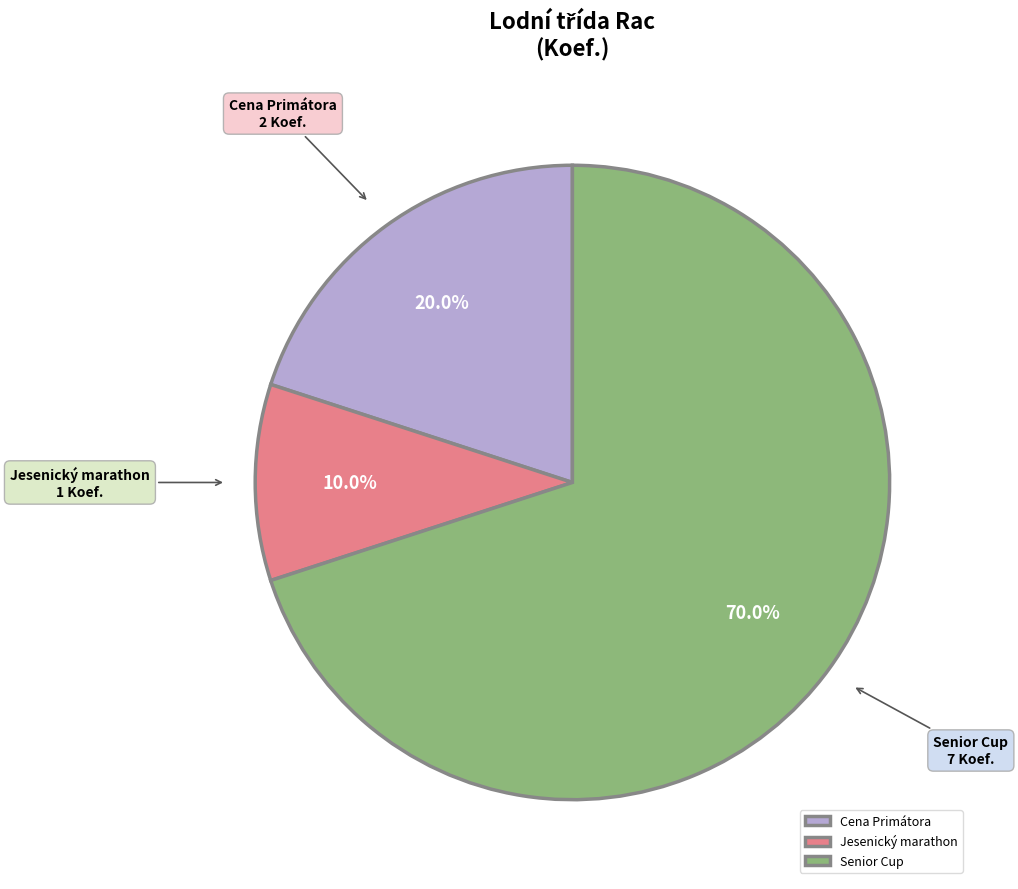

The Jesenický marathon slice represents 10% of the pie. True or false?

True